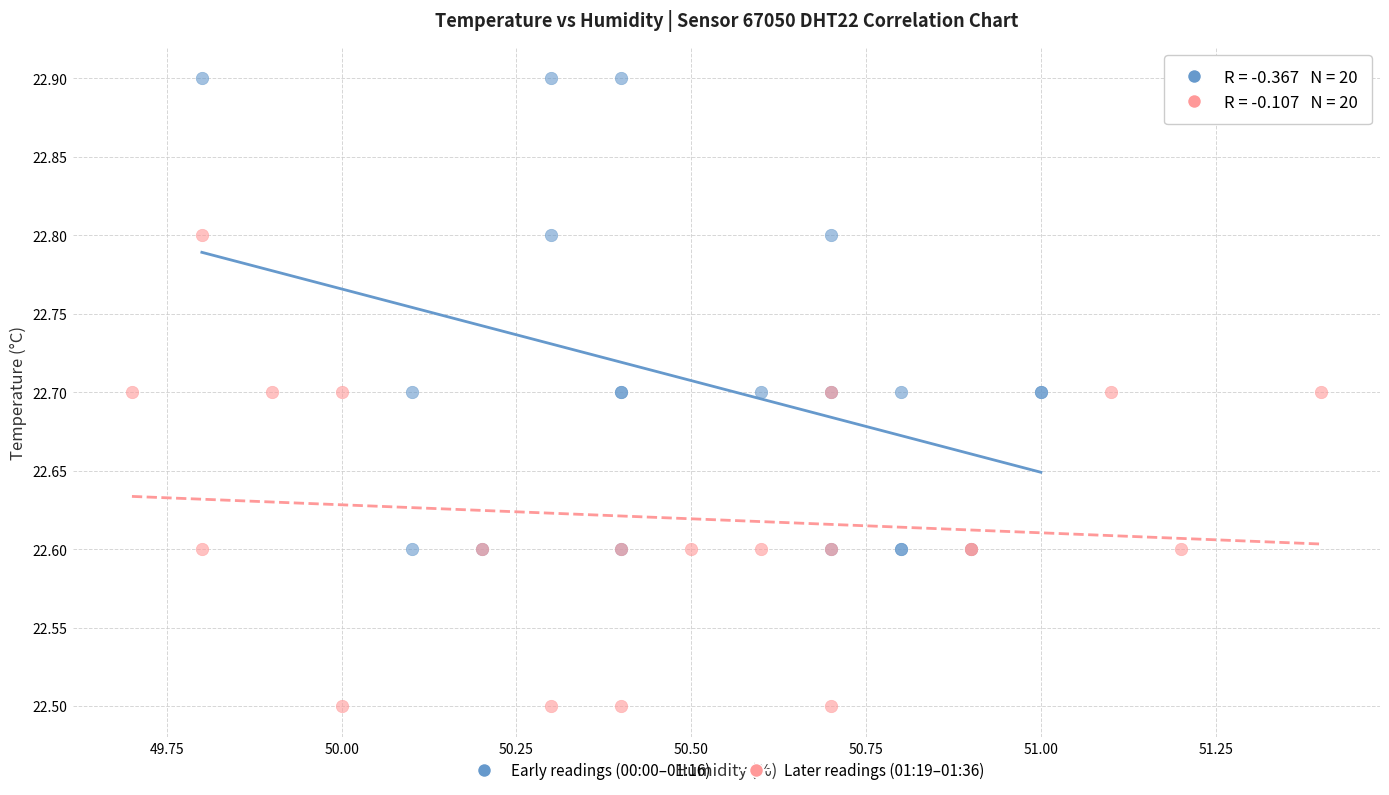

What are all the series names shown in the legend?

Early readings (00:00–01:16), Later readings (01:19–01:36)